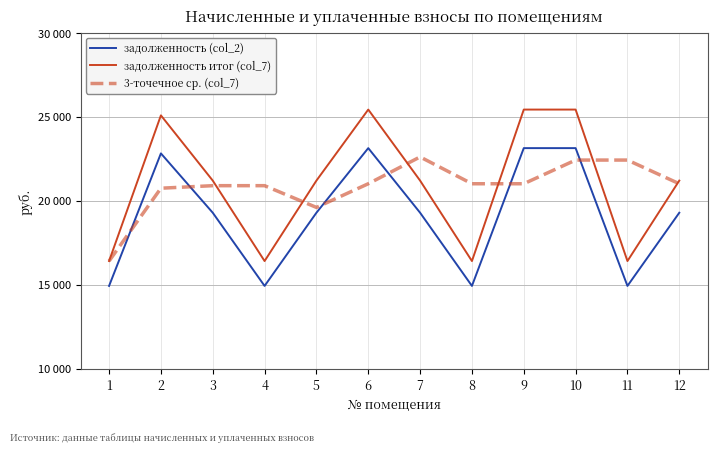

Is it true that задолженность итог (col_7) equals 21205.4 at 3?

True